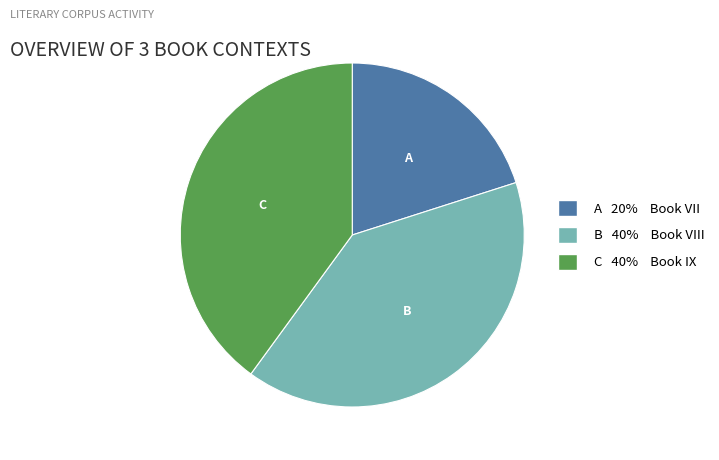

Is there any slice that represents more than half of the pie?

No